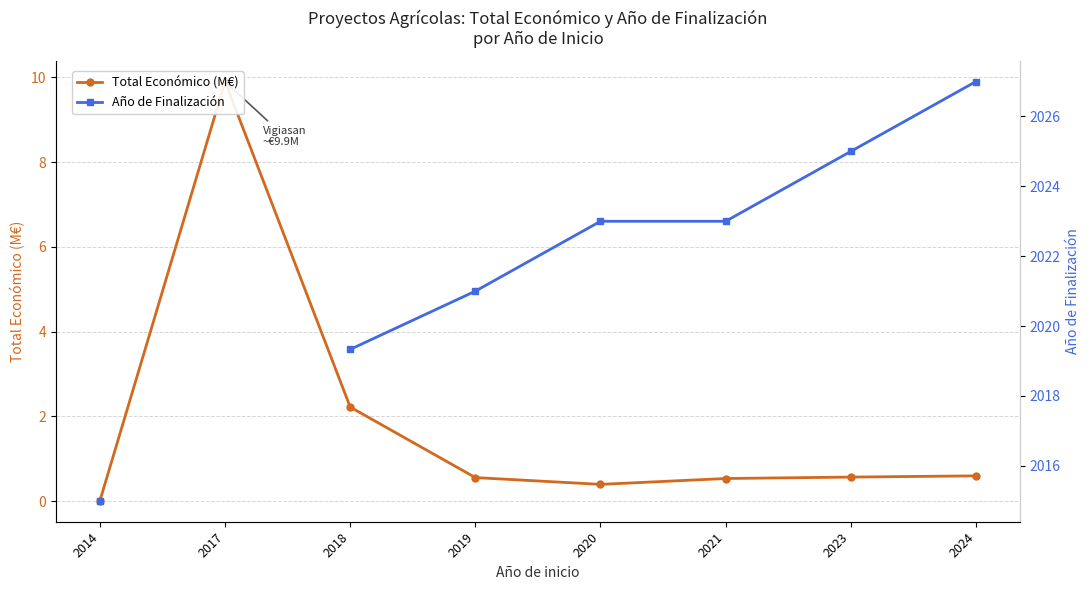

What is the value of the Año de Finalización point at the 3rd from the left?

2019.3